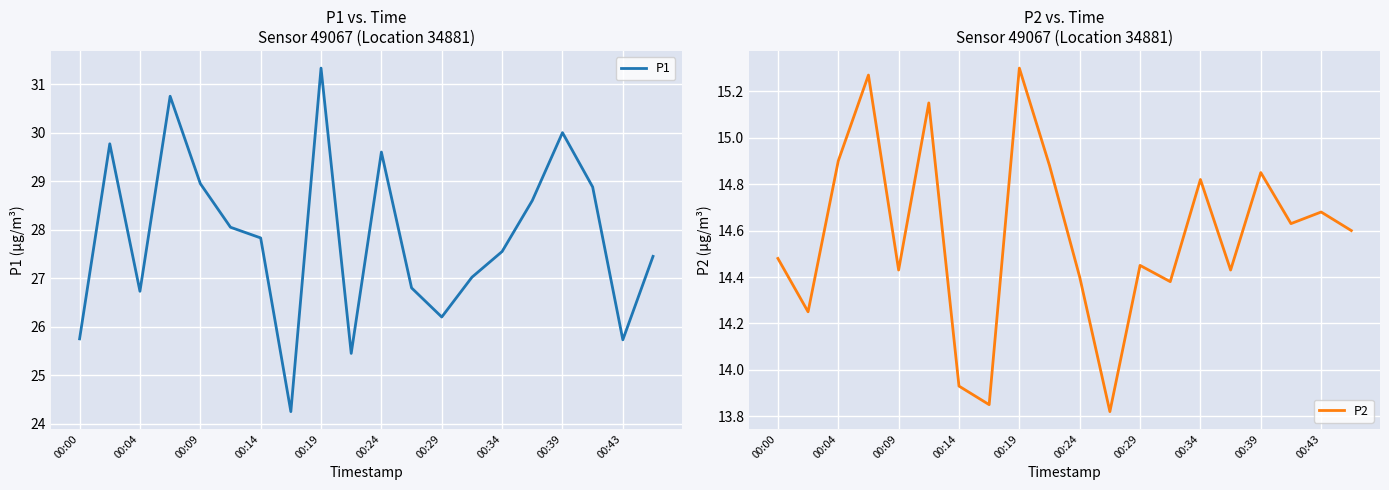

True or false: P1 and P2 intersect in this chart.

False